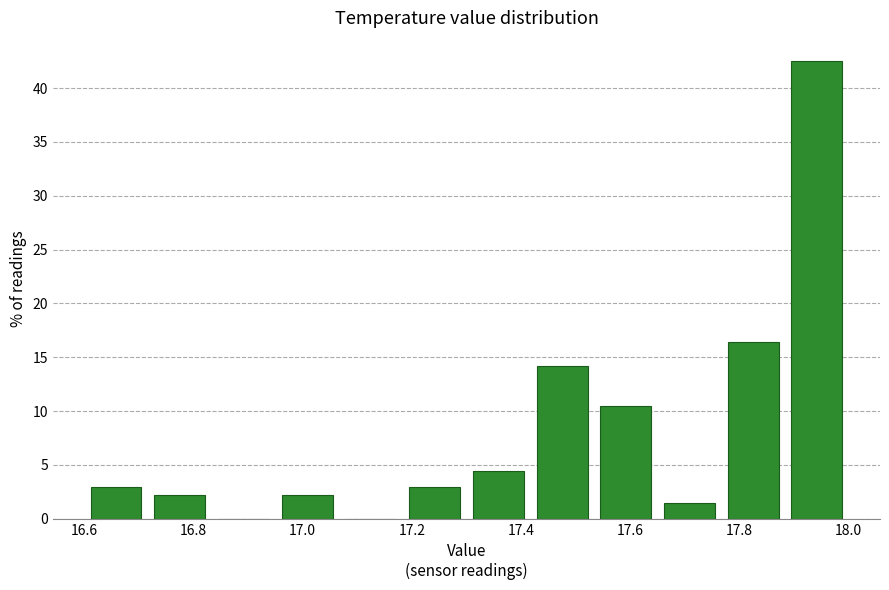

Reading left to right, list every bar in this chart as the range it spans on the x-axis followed by its height. Neither the bar edges nor the heights are printed on the chart, so give them approximately, as read against the axes.

16.60 to 16.72: 3.0
16.72 to 16.84: 2.0
16.84 to 16.96: 0
16.96 to 17.06: 2.0
17.06 to 17.18: 0
17.18 to 17.30: 3.0
17.30 to 17.42: 4.5
17.42 to 17.54: 14.0
17.54 to 17.66: 10.5
17.66 to 17.76: 1.5
17.76 to 17.88: 16.5
17.88 to 18.00: 42.5